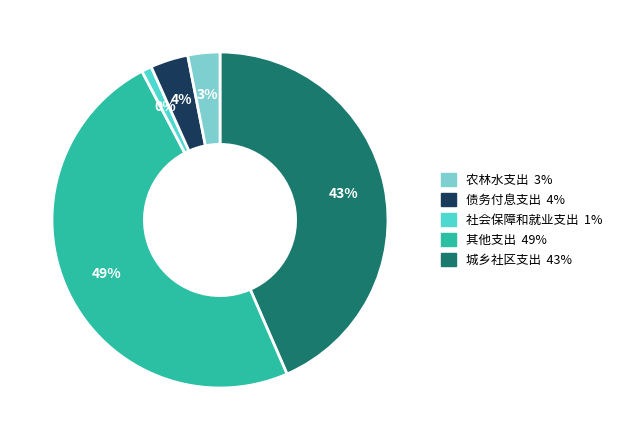

Is it true that 城乡社区支出 is 32% of the pie?

False